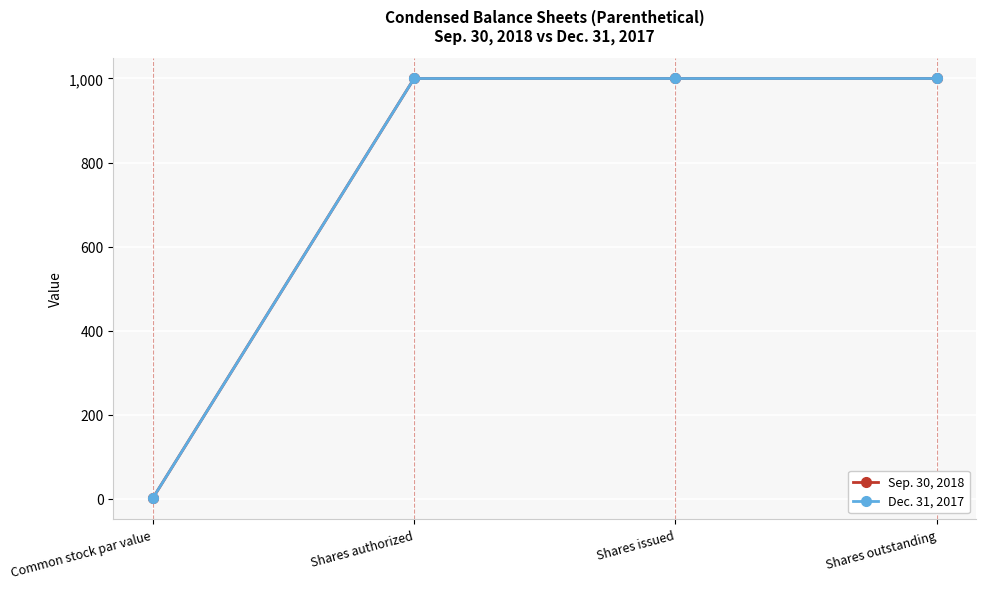

Does the chart have visible grid lines?

Yes